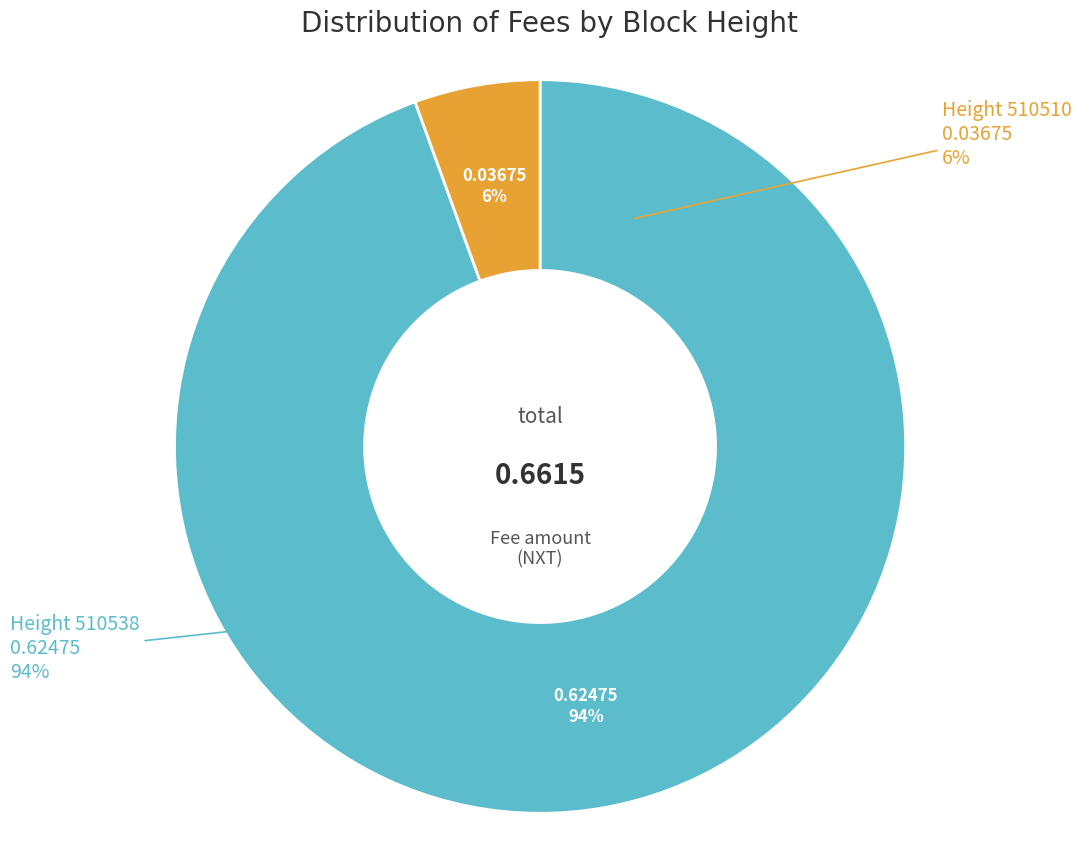

Rank the categories by value from highest to lowest.

510538, 510510